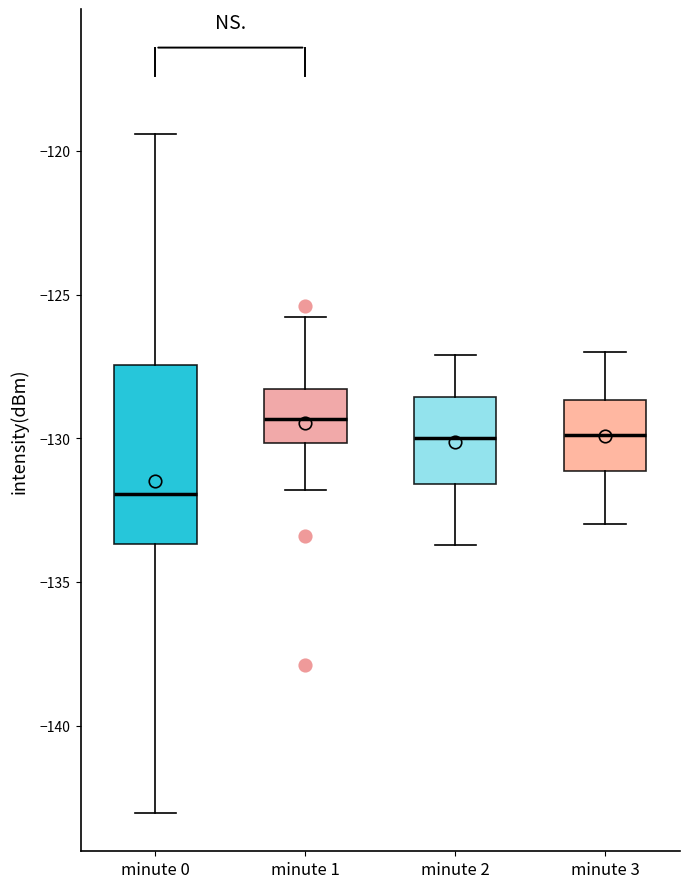

Reading left to right, transcribe this box plot: for each box, give where its median line is, the range the box spans, and where its two whiskers end, as read against the y-axis. The values are not printed on the chart, so give them approximately, as read against the axis.

minute 0: median -132.0, box -133.5 to -127.5, whiskers -143.0 to -119.5
minute 1: median -129.5, box -130.0 to -128.5, whiskers -132.0 to -126.0
minute 2: median -130.0, box -131.5 to -128.5, whiskers -133.5 to -127.0
minute 3: median -130.0, box -131.0 to -128.5, whiskers -133.0 to -127.0